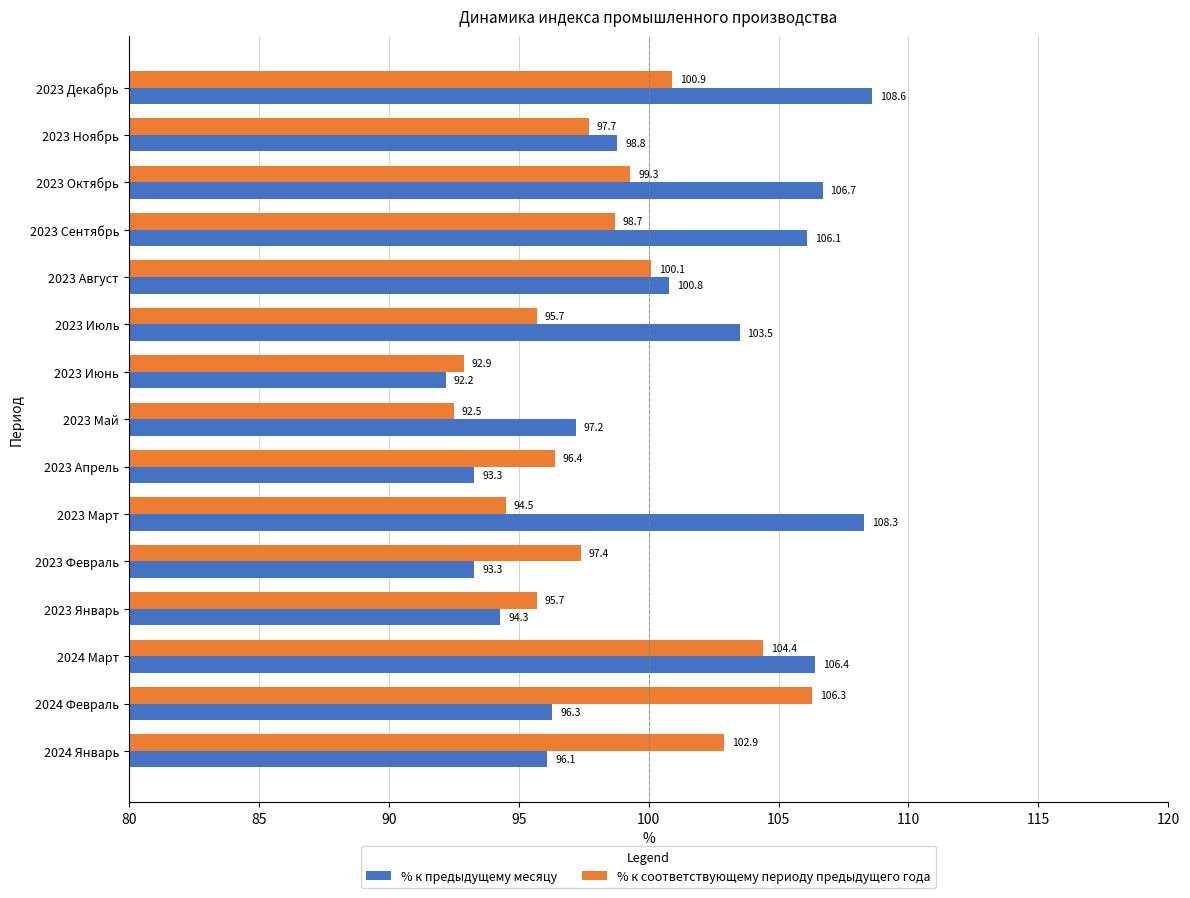

True or false: % к предыдущему месяцу has a value of 94.3 at 2023 Январь.

True